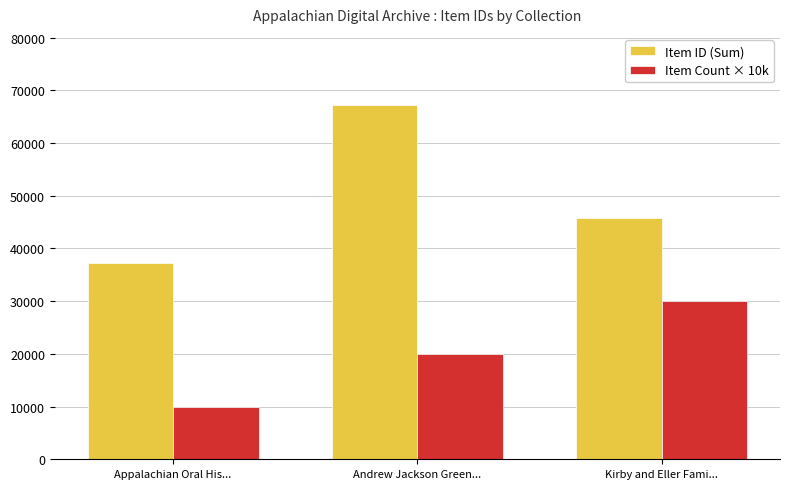

List the labels in order of Item ID (Sum) value, largest first.

Andrew Jackson Green..., Kirby and Eller Fami..., Appalachian Oral His...